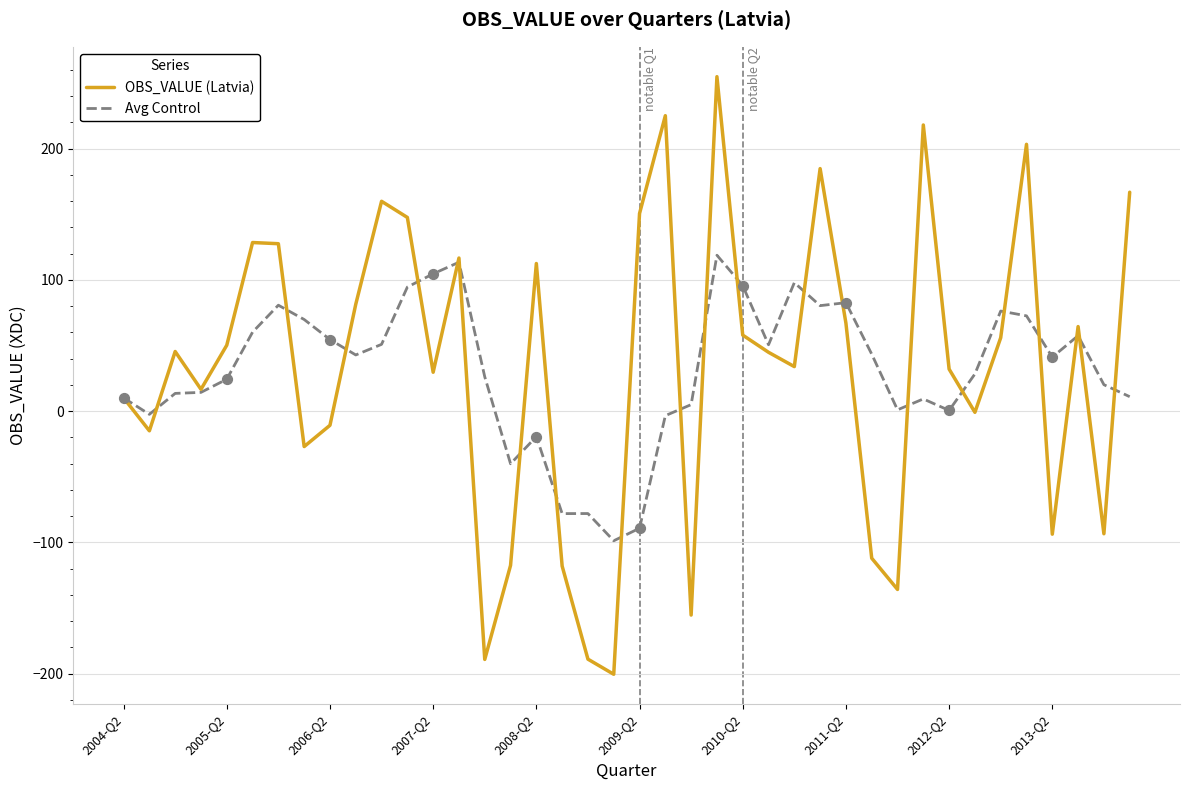

Which series has the largest range (max minus min)?

OBS_VALUE (Latvia)